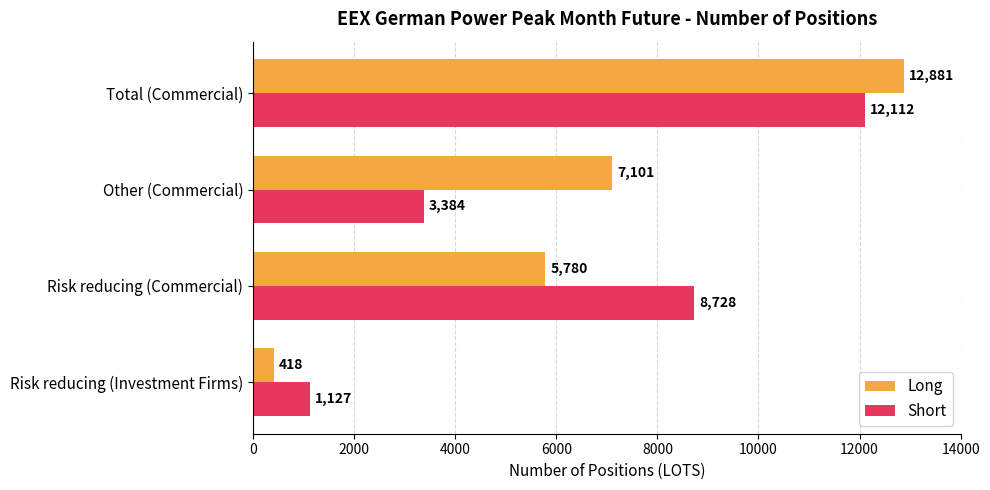

What is the lowest value of the Short series?

1127